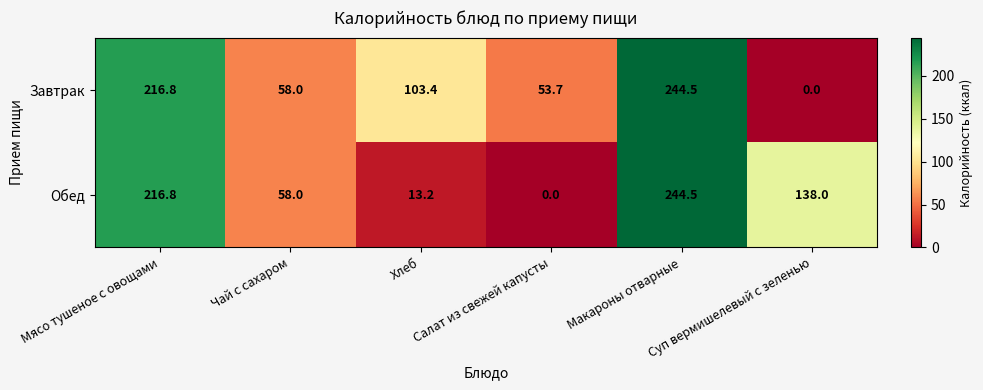

What is the highest value of the Завтрак series?

244.5